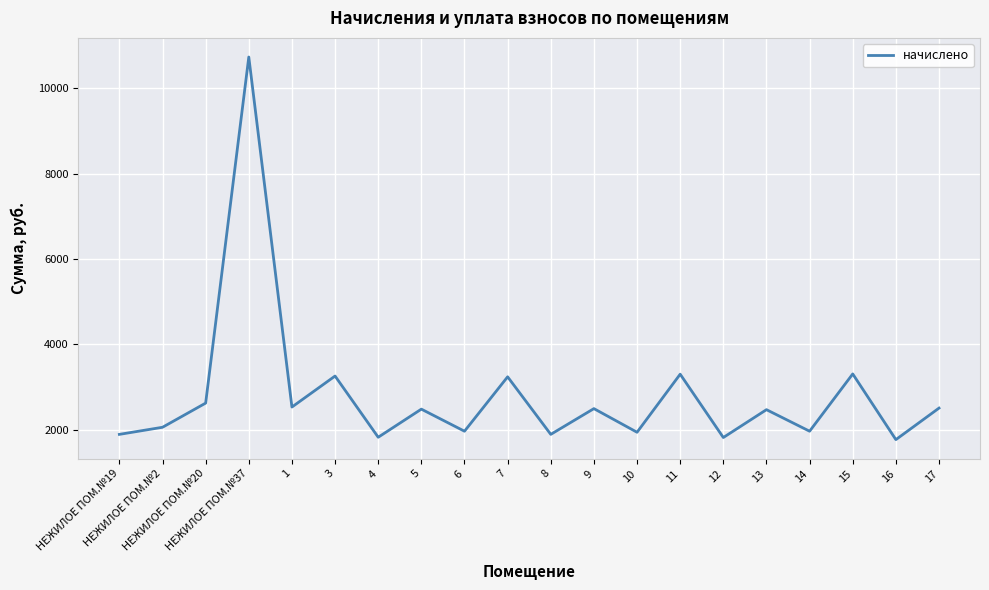

Approximately how many times larger is the value at 17 compared to 15?

0.8